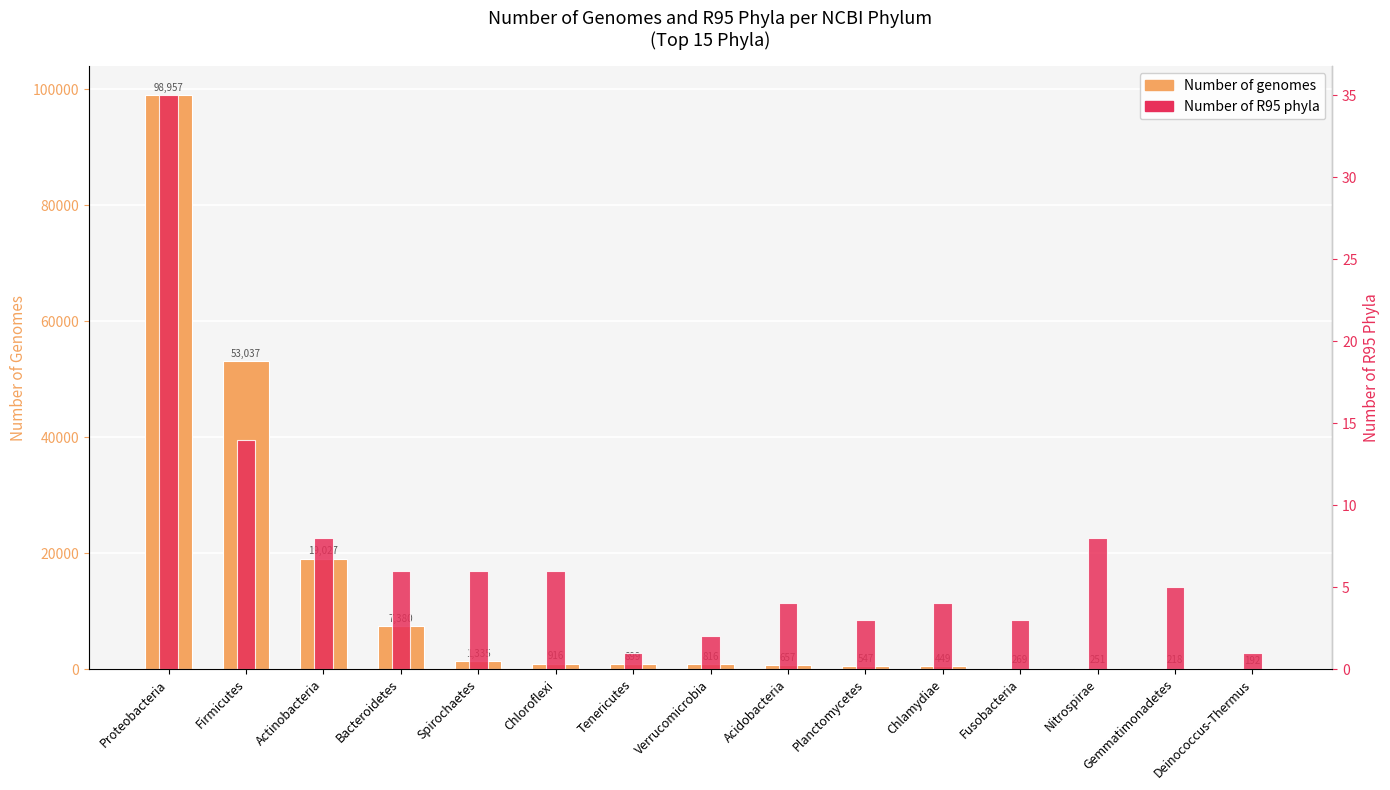

At which category is the sum across all series the highest?

Proteobacteria